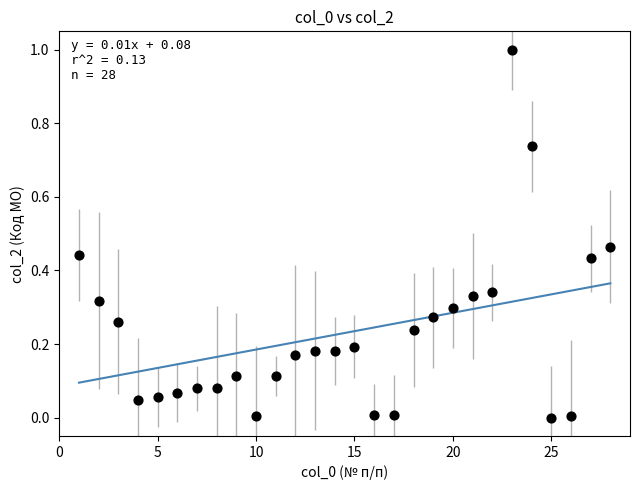

What is the range of Y values (max minus min)?

1.0